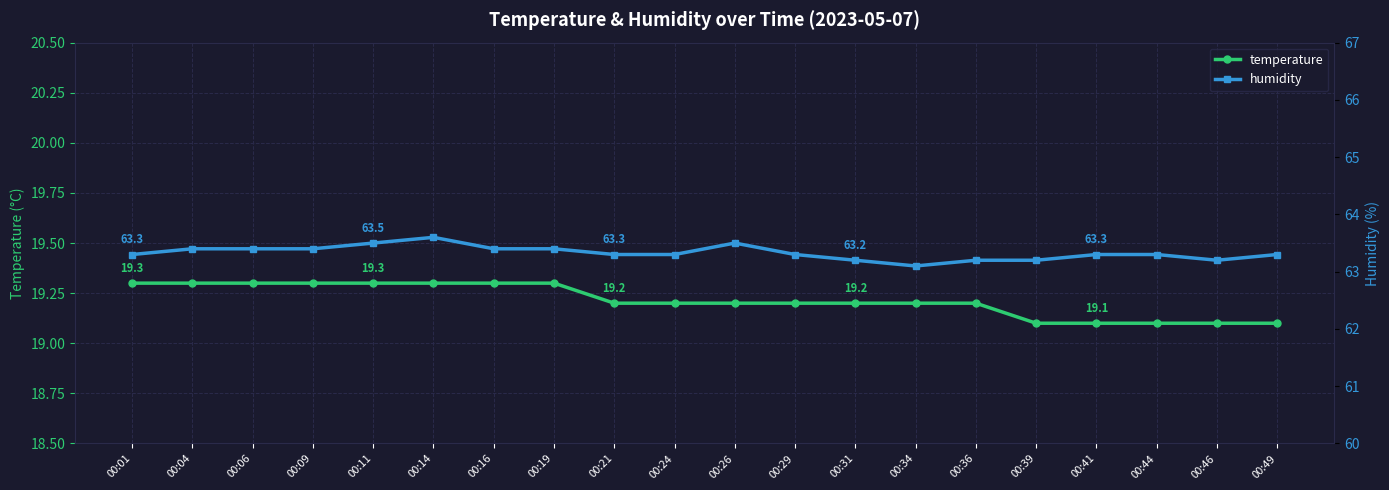

The value of temperature at 00:14 is 19.3. True or false?

True